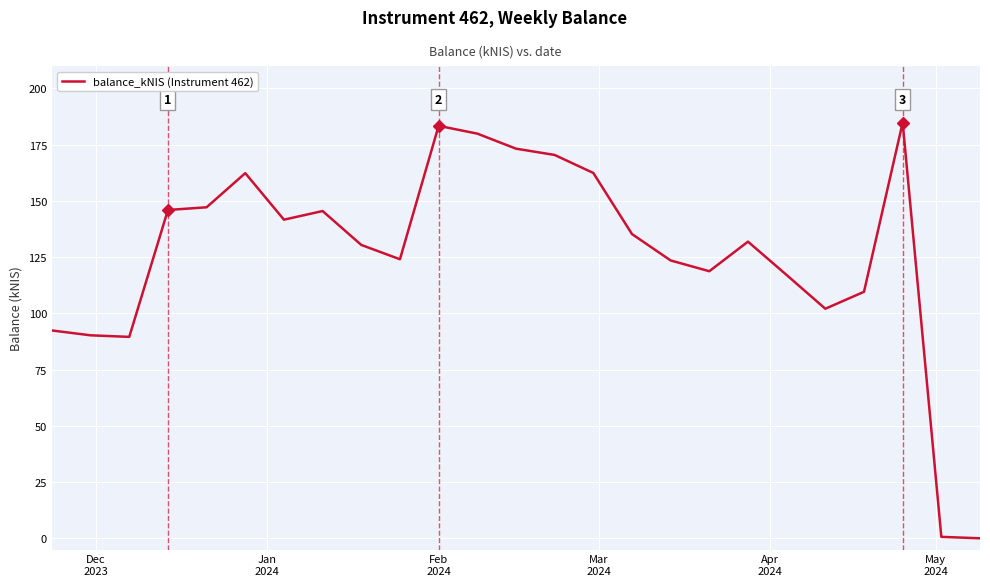

What is the difference between the maximum and minimum values?

184.8